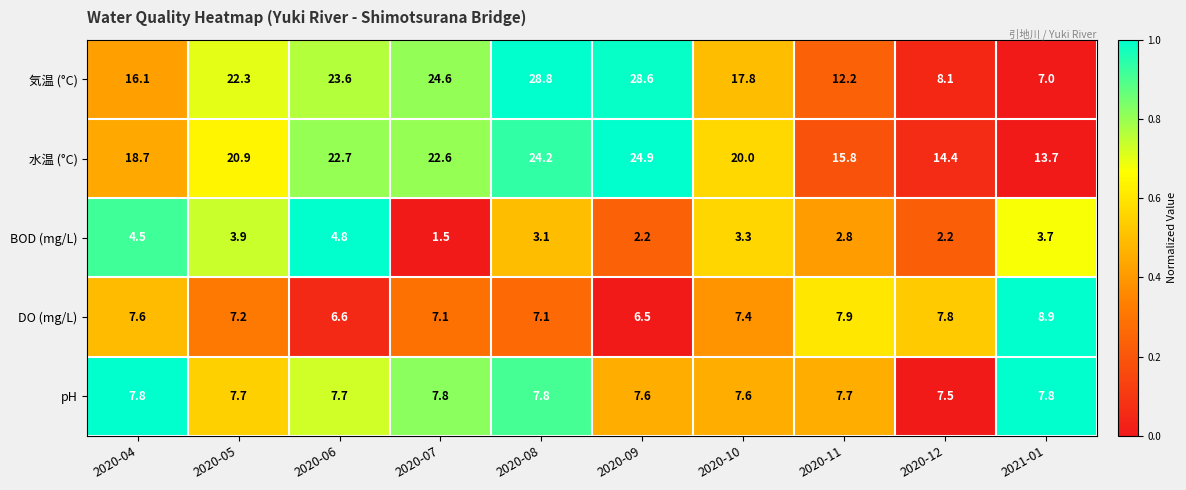

At which category does the chart reach its peak across all series?

2020-08